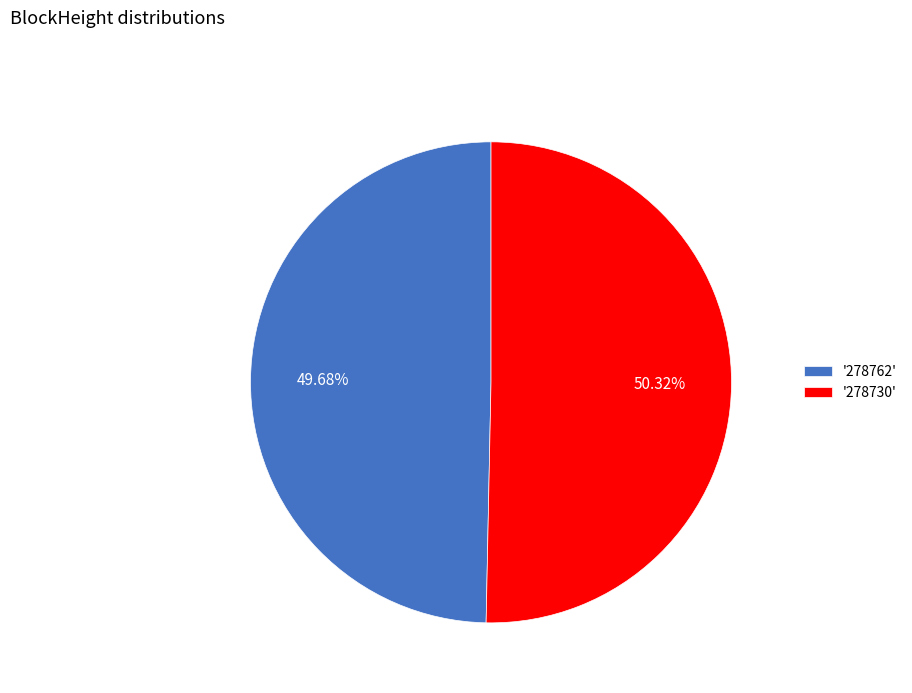

To the nearest percent, what is the average slice percentage?

50%